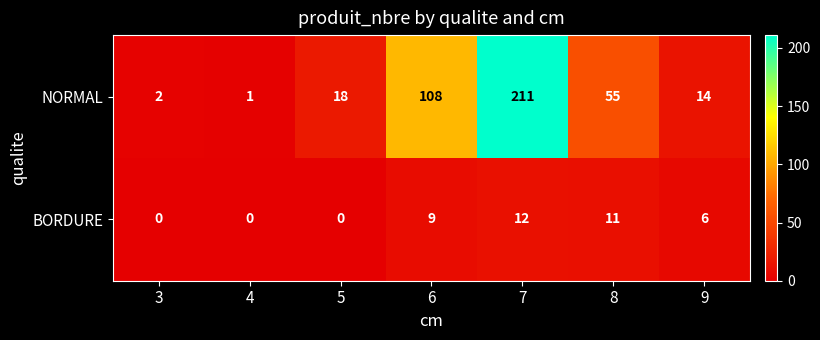

Reading right to left, transcribe all the data shown in this chart.

NORMAL: 9=14	8=55	7=211	6=108	5=18	4=1	3=2
BORDURE: 9=6	8=11	7=12	6=9	5=0	4=0	3=0